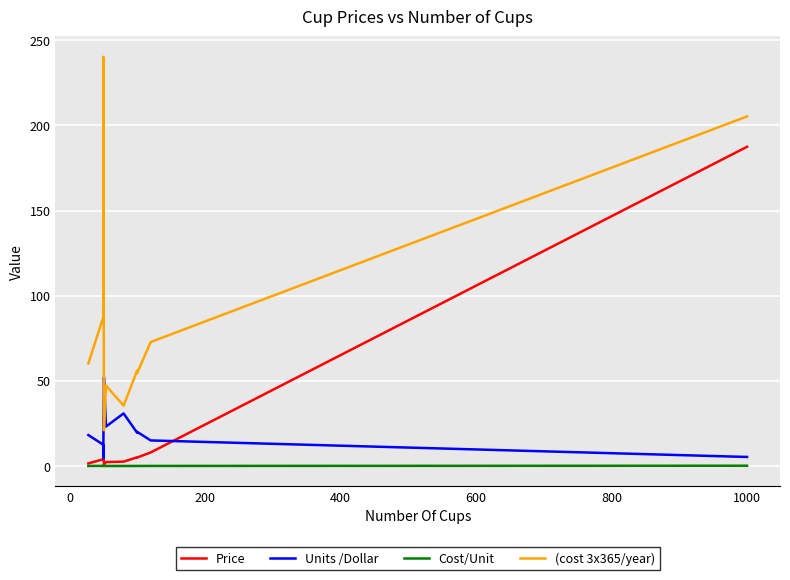

What are all the series names shown in the legend?

Price, Units /Dollar, Cost/Unit, (cost 3x365/year)